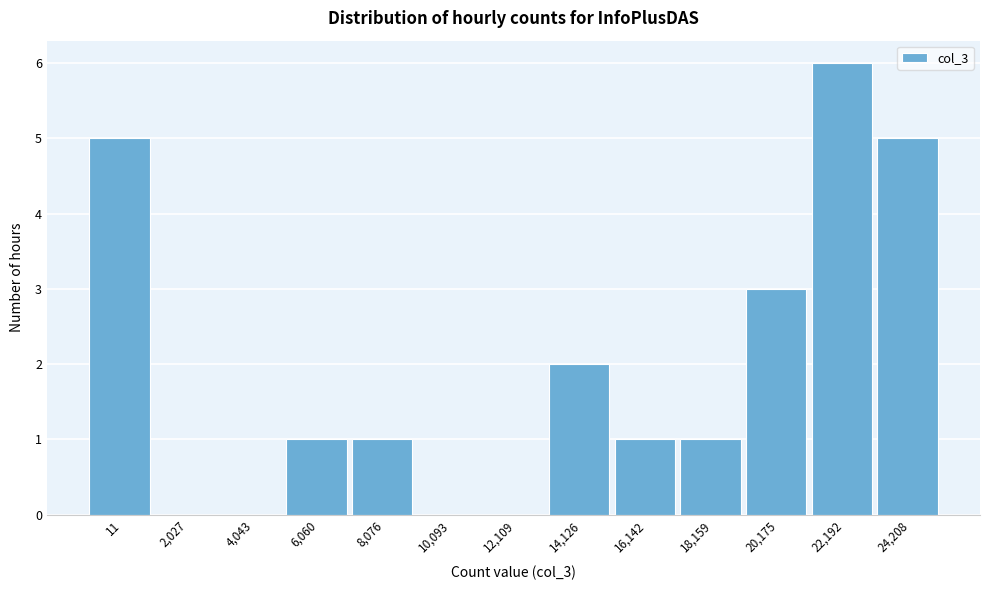

Reading right to left, list all the values displayed in this chart.

24,208=5	22,192=6	20,175=3	18,159=1	16,142=1	14,126=2	12,109=0	10,093=0	8,076=1	6,060=1	4,043=0	2,027=0	11=5